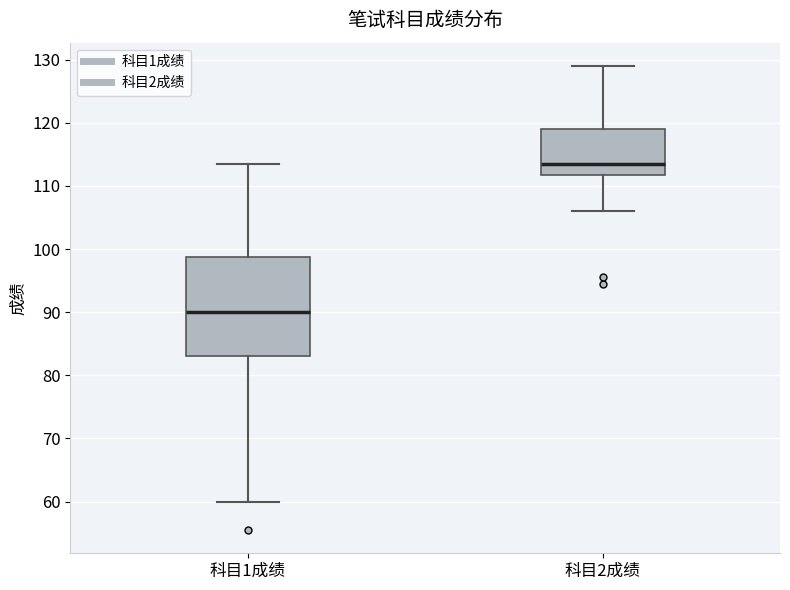

Reading left to right, transcribe this box plot: for each box, give where its median line is, the range the box spans, and where its two whiskers end, as read against the y-axis. The values are not printed on the chart, so give them approximately, as read against the axis.

科目1成绩: median 90, box 83 to 99, whiskers 60 to 114
科目2成绩: median 114, box 112 to 119, whiskers 106 to 129